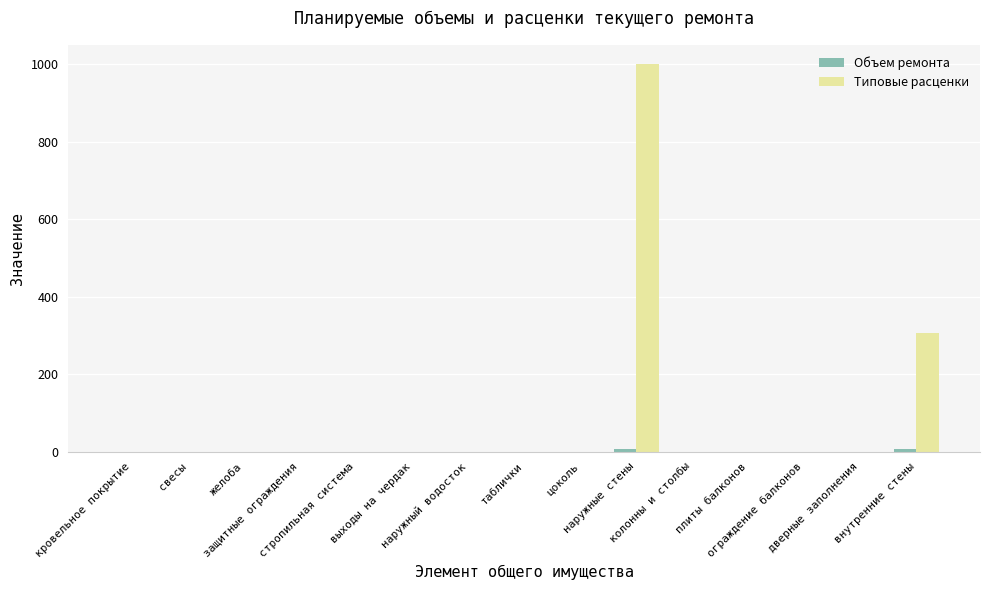

The value of Типовые расценки at свесы is 647.3. True or false?

False